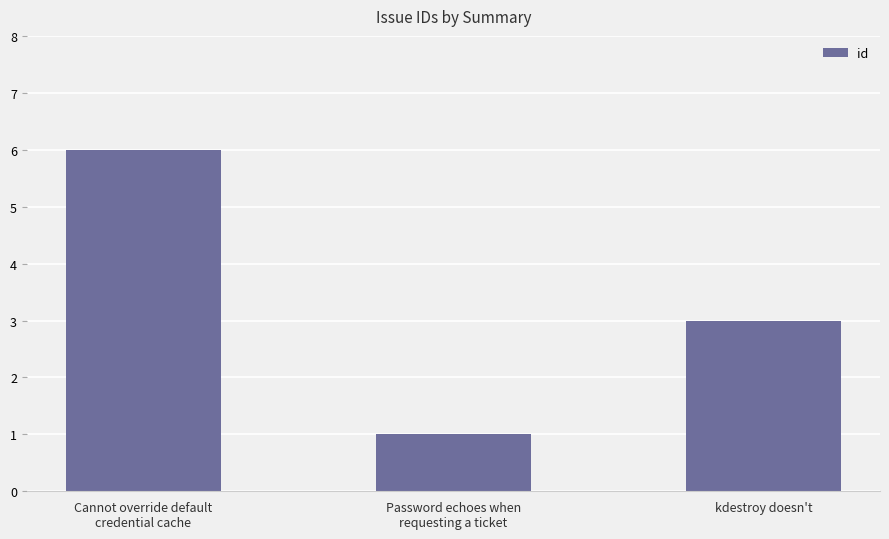

Is it true that the value at Password echoes when
requesting a ticket is 1?

True